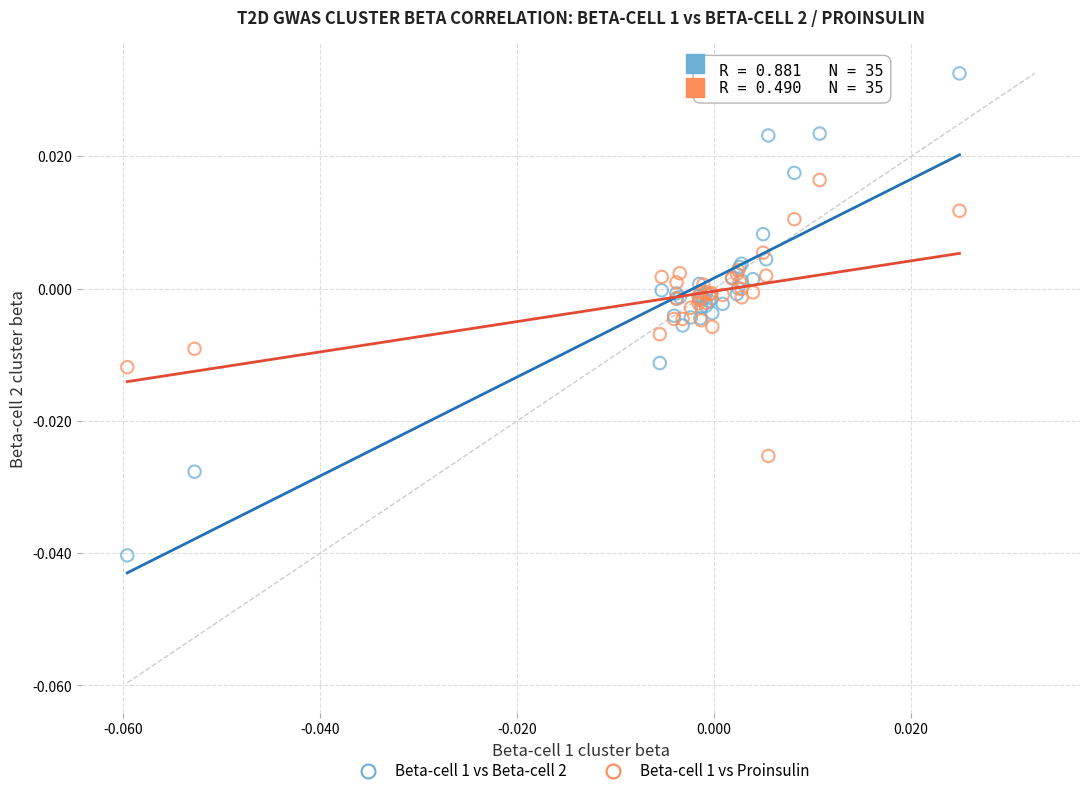

Which series contains the lowest Y value?

Beta-cell 1 vs Beta-cell 2